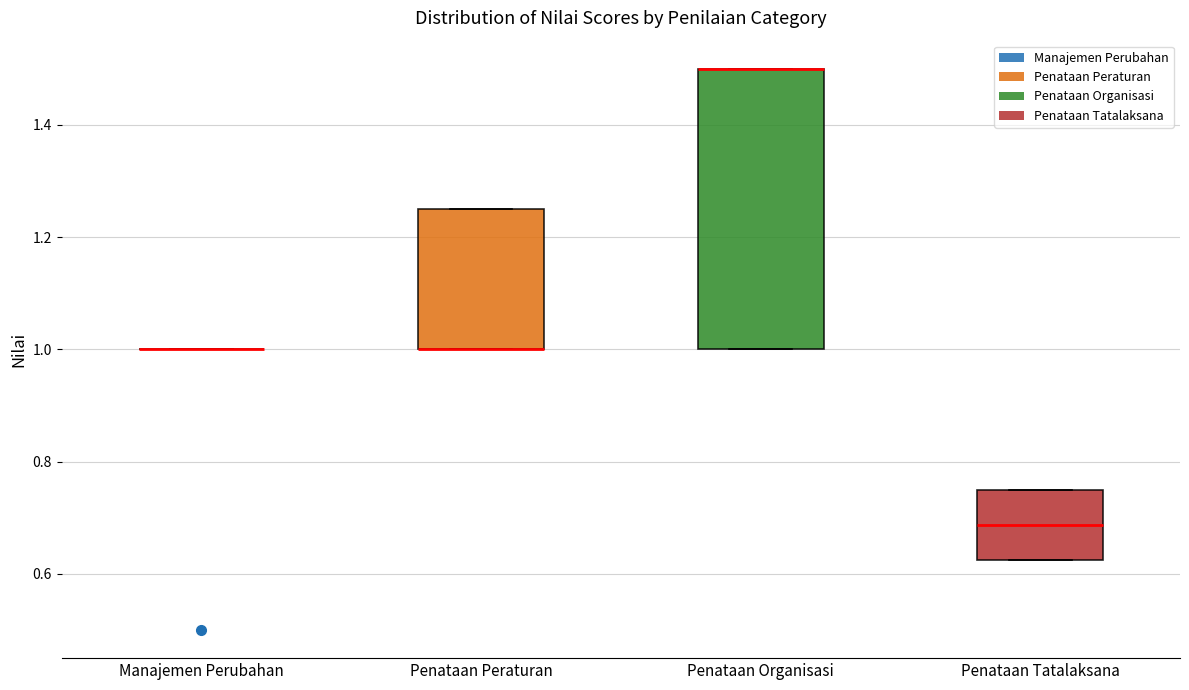

Reading left to right, read every box against the y-axis: the position of its median line, the range the box covers, and the ends of its whiskers. The values are not printed on the chart, so give them approximately, as read against the axis.

Manajemen Perubahan: box collapsed to a line at 1.00, whiskers 1.00 to 1.00
Penataan Peraturan: median 1.00 (drawn on the box's lower edge), box 1.00 to 1.26, whiskers 1.00 to 1.26
Penataan Organisasi: median 1.50 (drawn on the box's upper edge), box 1.00 to 1.50, whiskers 1.00 to 1.50
Penataan Tatalaksana: median 0.68, box 0.62 to 0.76, whiskers 0.62 to 0.76